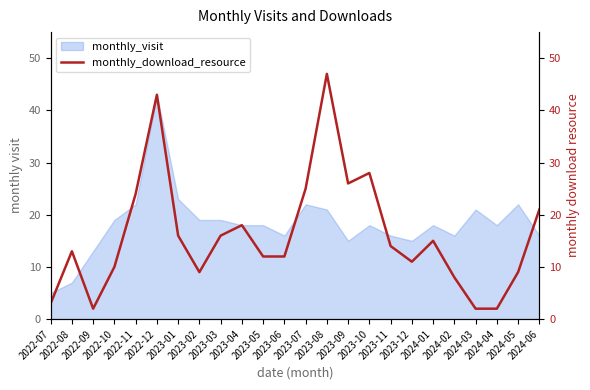

At which category does the chart reach its minimum across all series?

2022-09